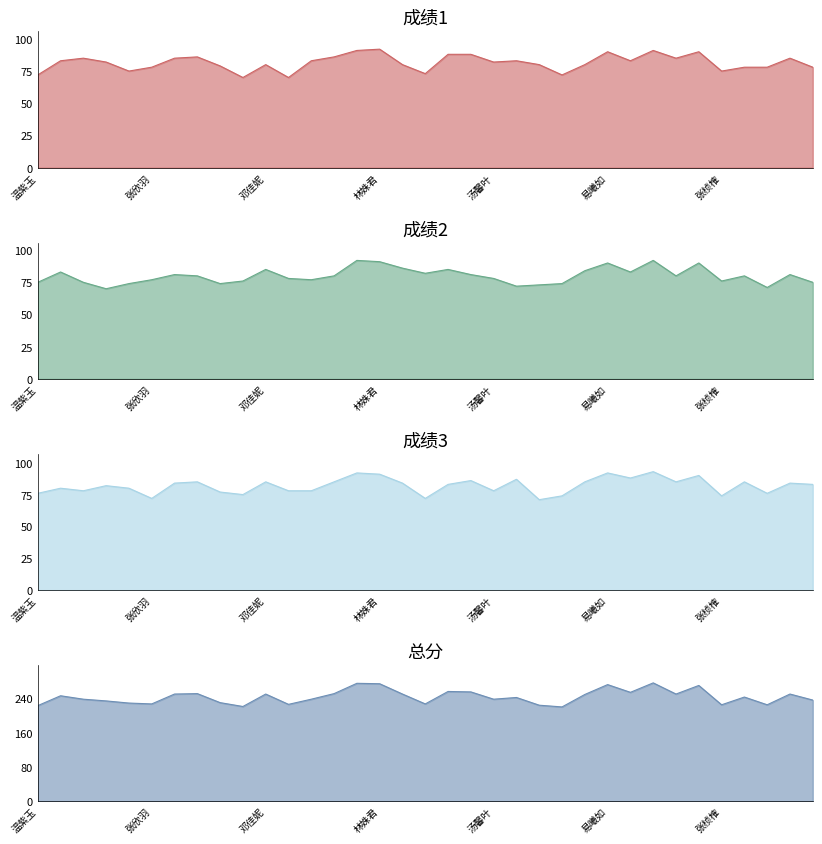

How many lines are shown in the chart?

4